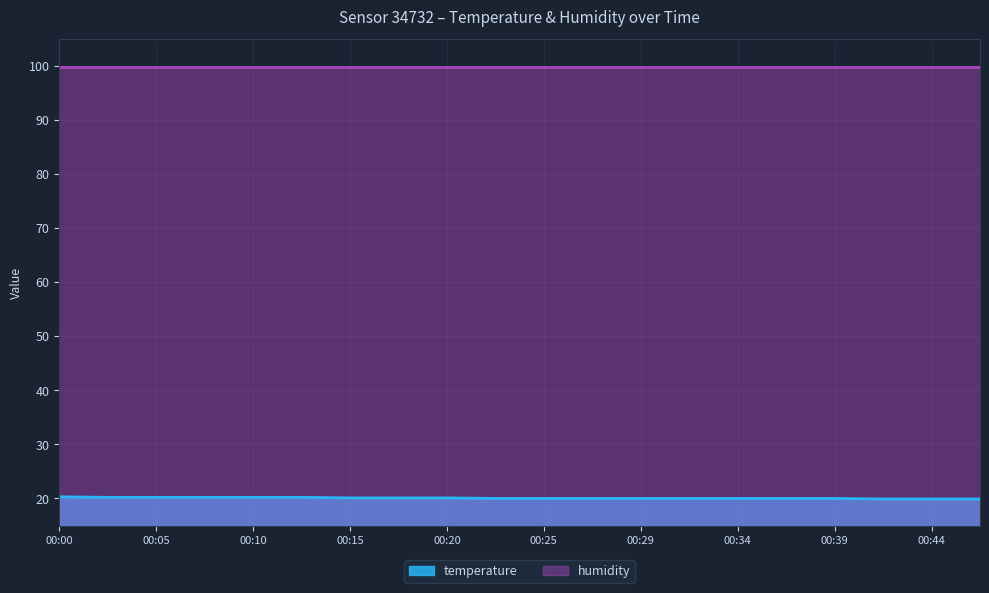

True or false: humidity and temperature cross at least once.

False